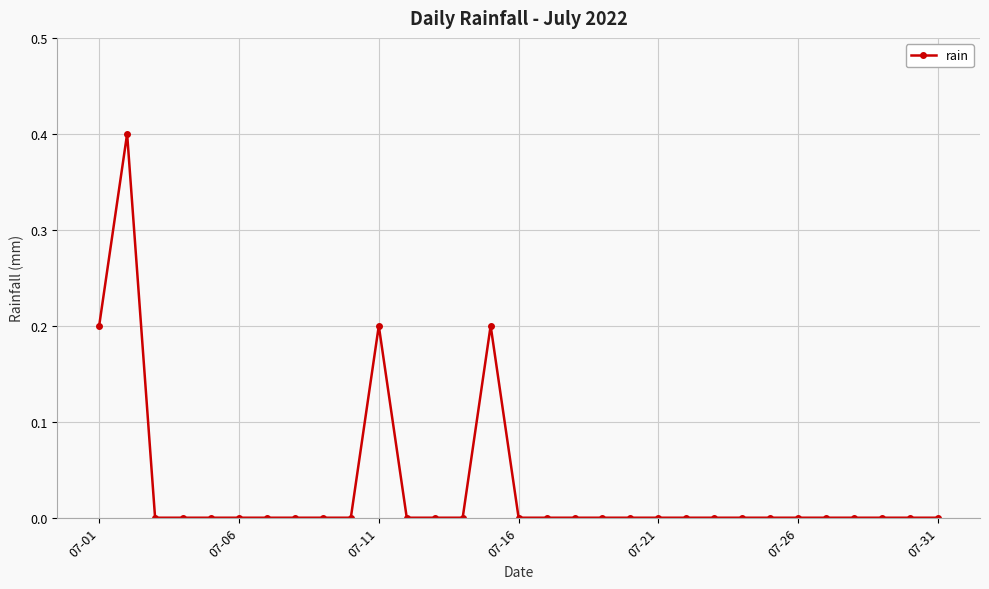

What is the greatest value displayed?

0.4